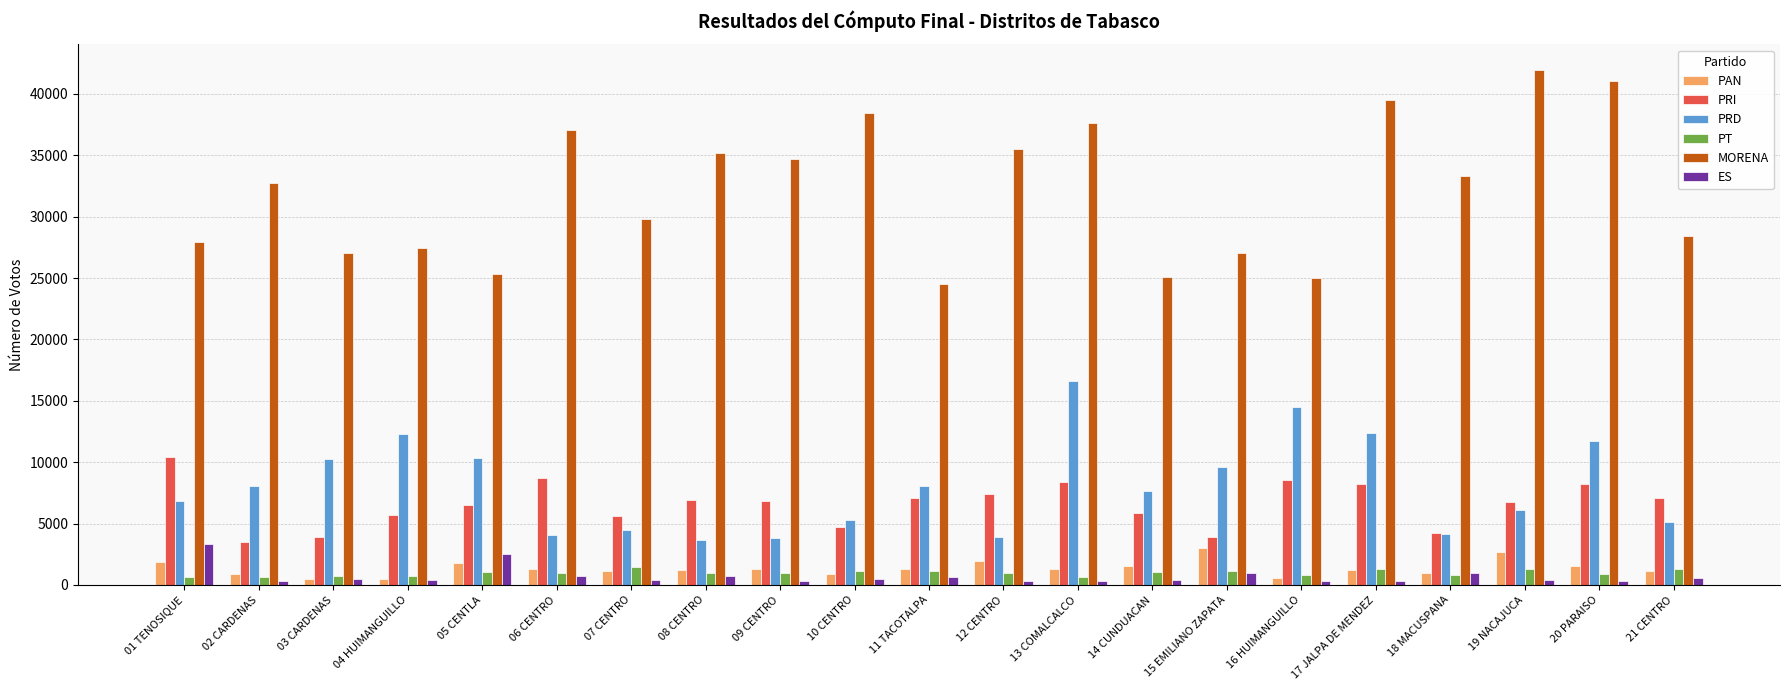

What is the average value of the MORENA series?

32128